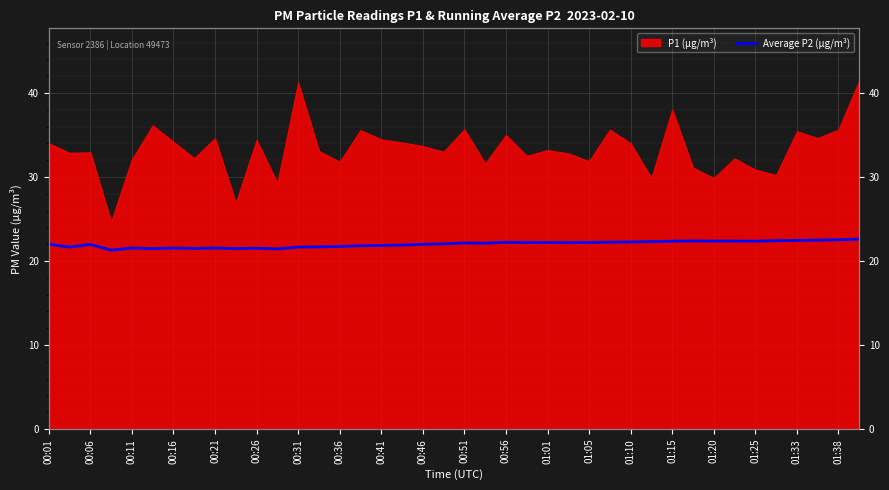

How many categories are shown in the chart?

40